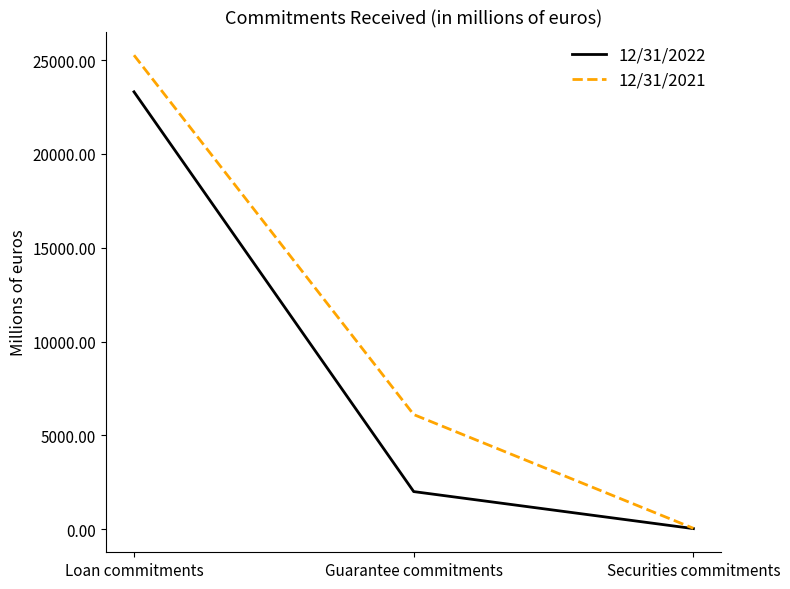

Does the chart display data point markers on the line(s)?

No